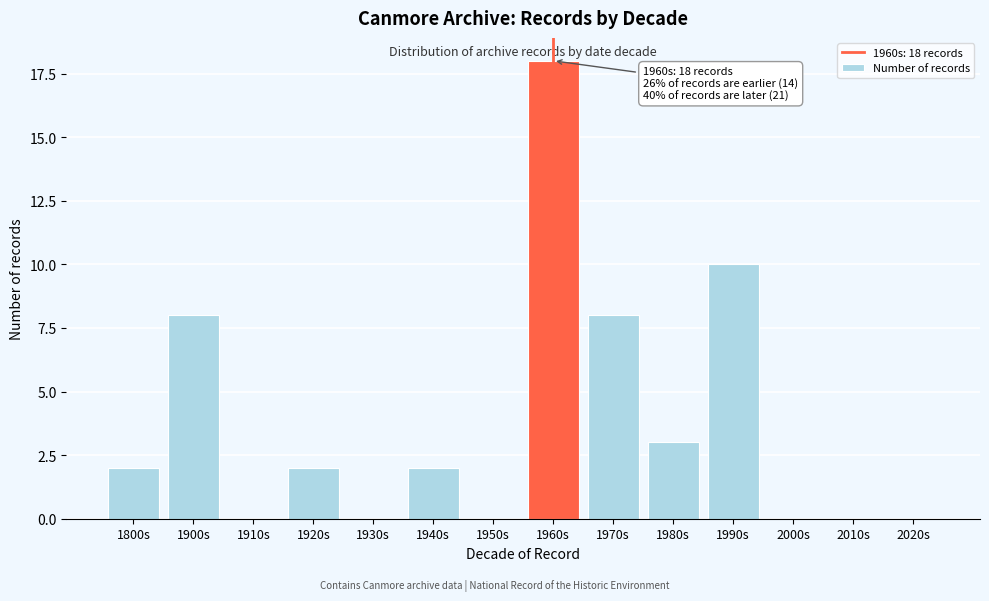

Reading right to left, what are all the values shown in this chart?

2020s=0	2010s=0	2000s=0	1990s=10	1980s=3	1970s=8	1960s=18	1950s=0	1940s=2	1930s=0	1920s=2	1910s=0	1900s=8	1800s=2